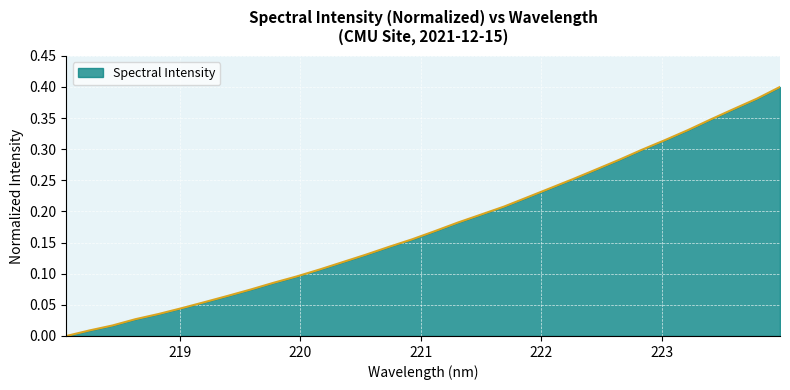

What is the difference between the second highest and second lowest values?

0.4